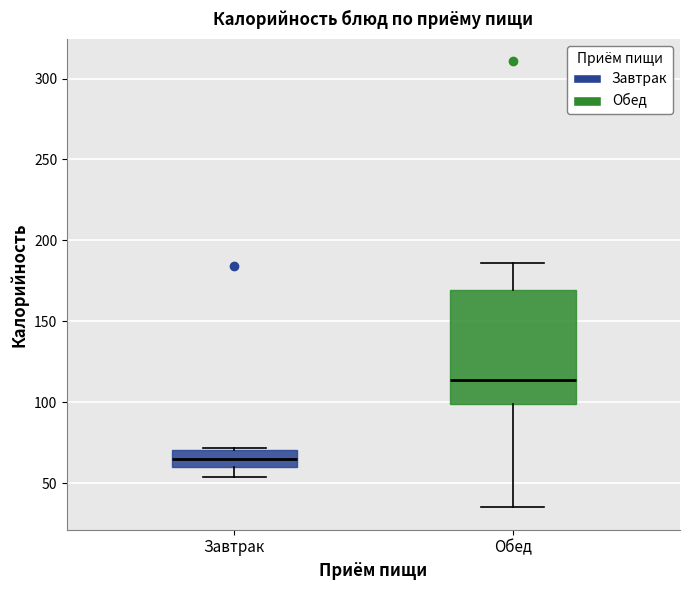

Where does the lower whisker of the box for Завтрак end on the y-axis? The values are not printed on the chart, so give them approximately, as read against the axis.

55